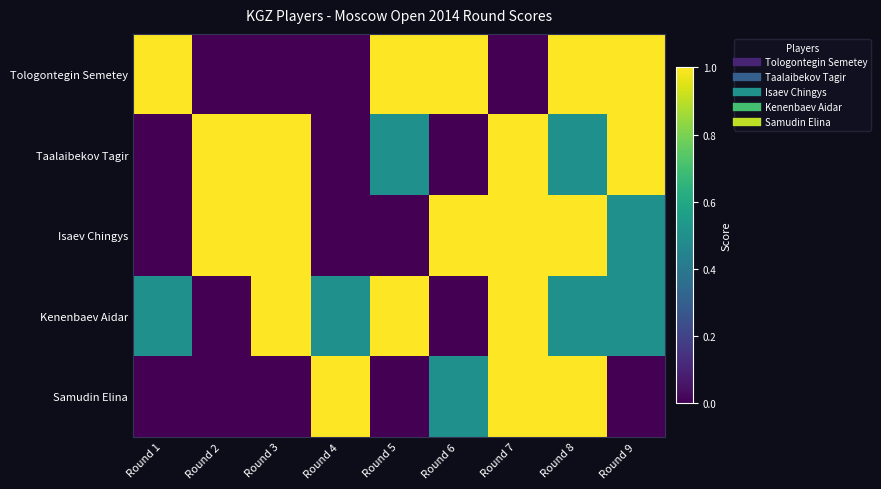

Between Round 9 and Round 2, which is larger?

Round 9